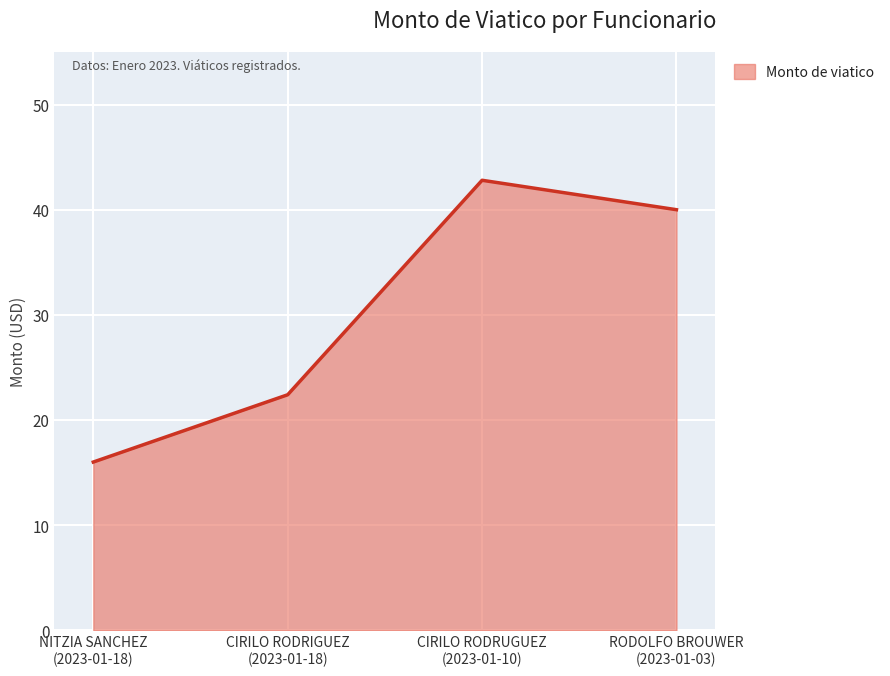

Which category has the lowest value across all series?

NITZIA SANCHEZ
(2023-01-18)